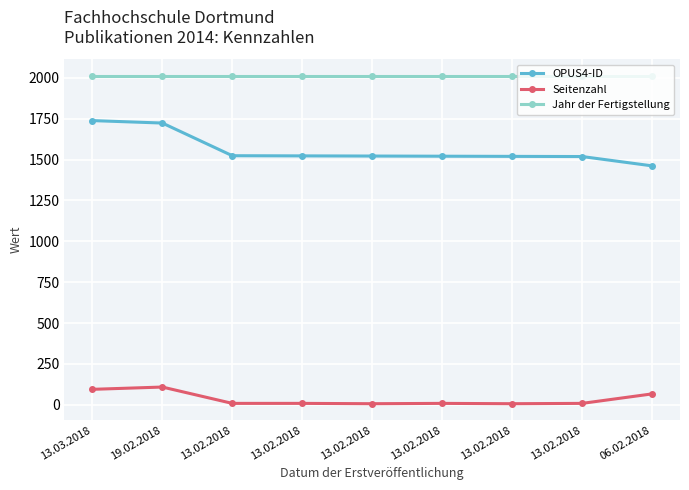

How many lines are shown in the chart?

3